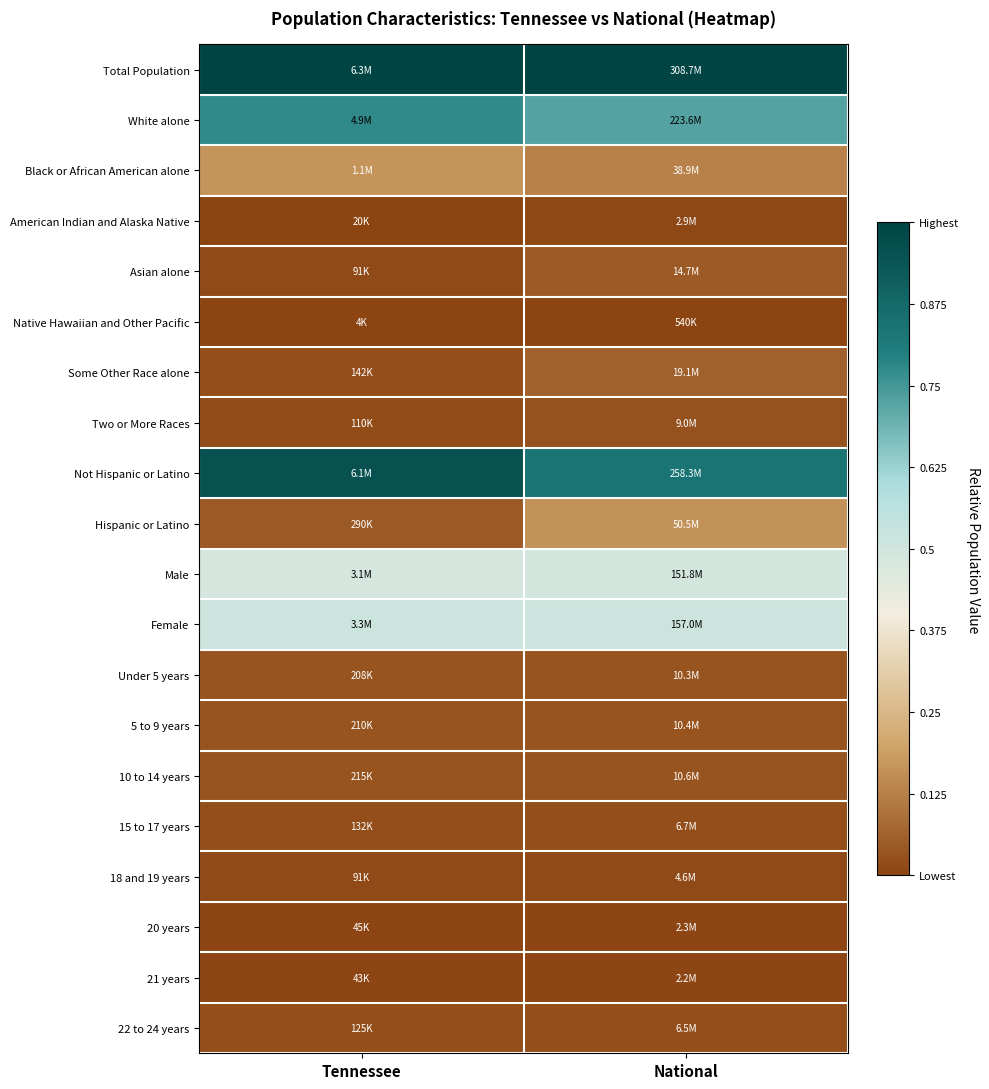

At which category is the sum across all series the highest?

National